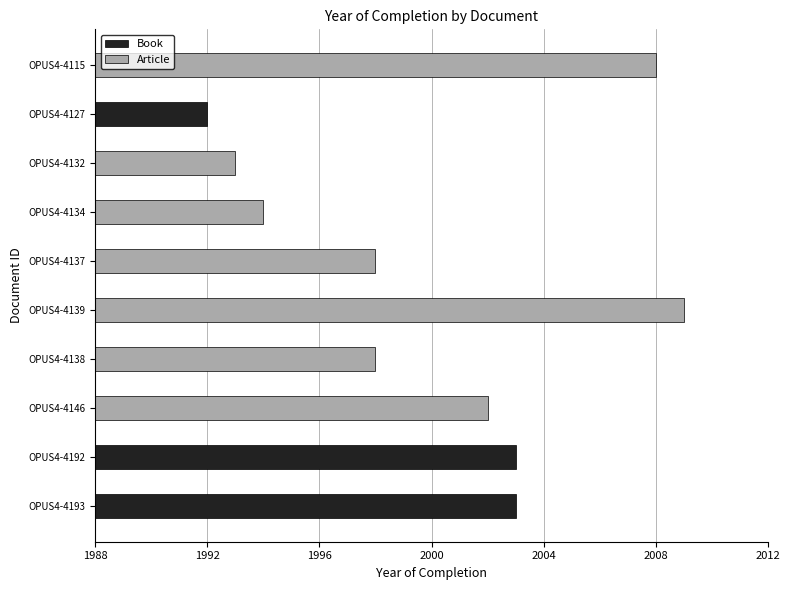

List the labels in order of value, smallest first.

OPUS4-4127, OPUS4-4132, OPUS4-4134, OPUS4-4138, OPUS4-4137, OPUS4-4146, OPUS4-4193, OPUS4-4192, OPUS4-4115, OPUS4-4139